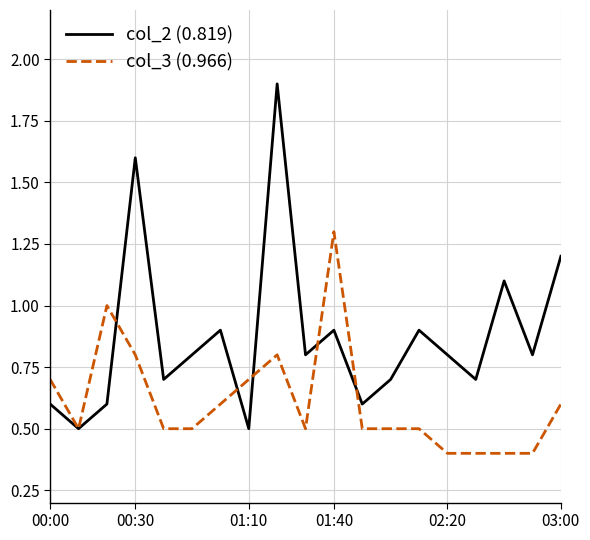

What is the smallest value displayed?

0.4